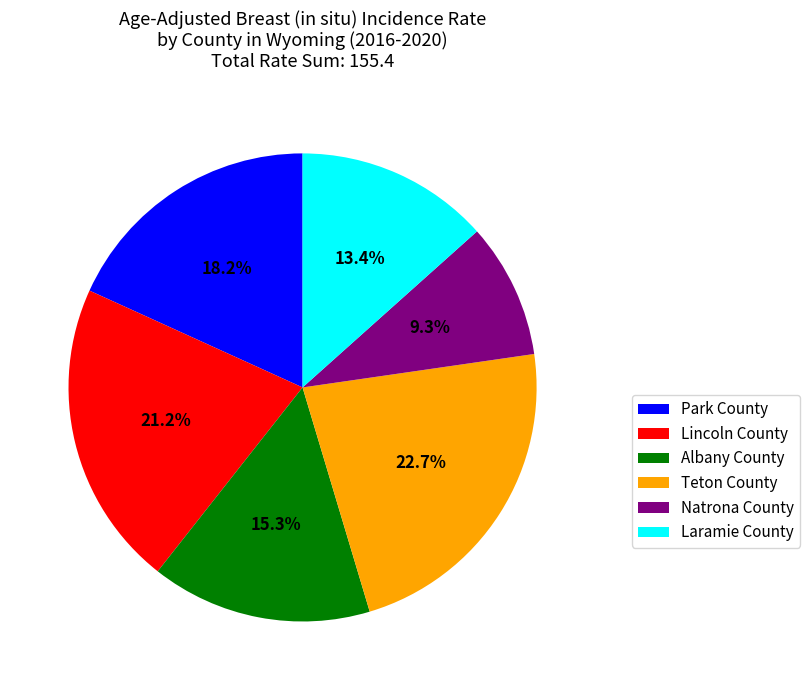

Is there any slice that represents more than half of the pie?

No